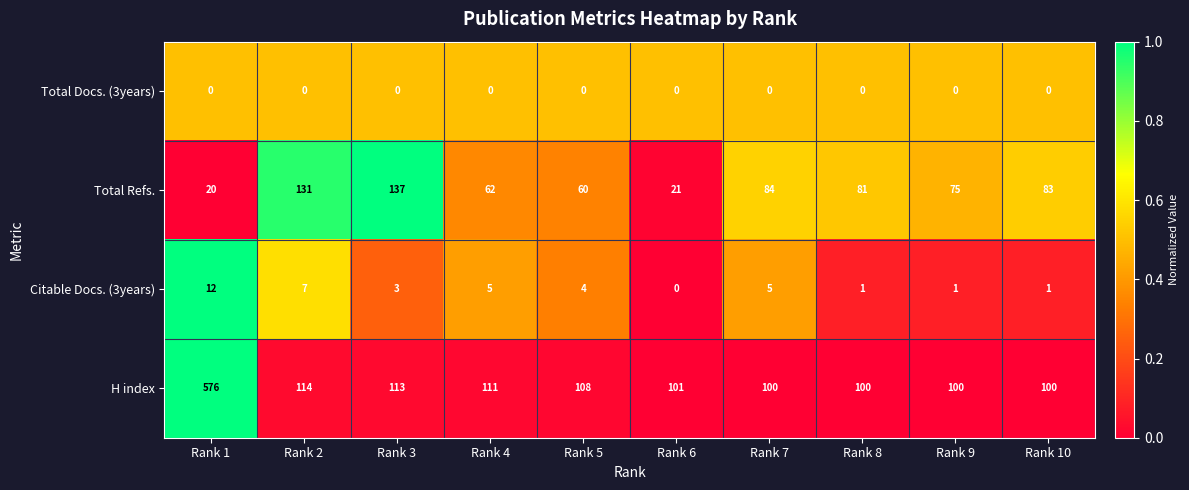

At which label does Total Refs. reach its minimum?

Rank 1